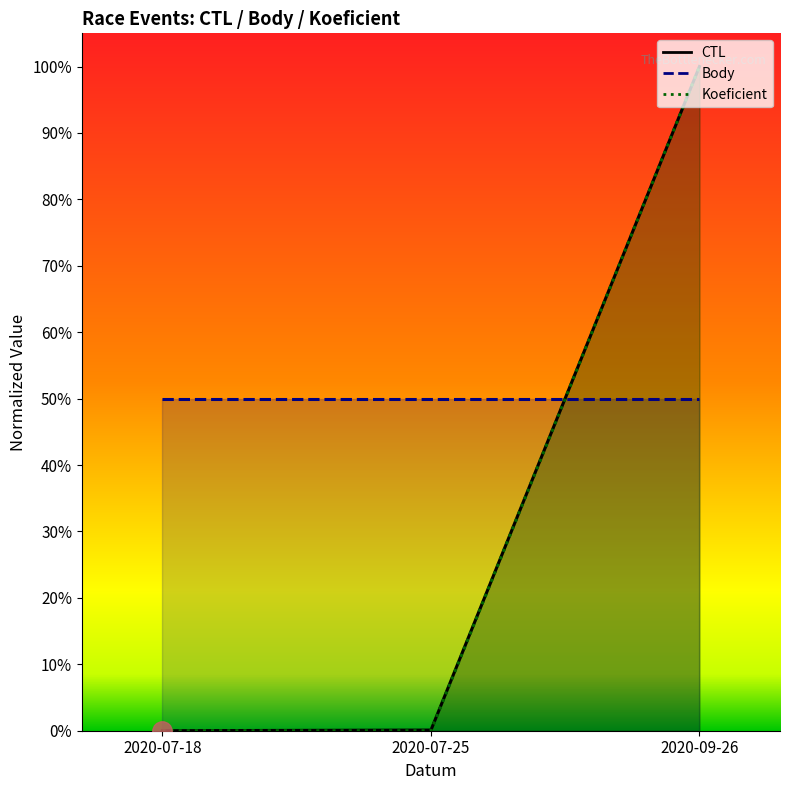

What is the maximum value shown in the chart?

1.0